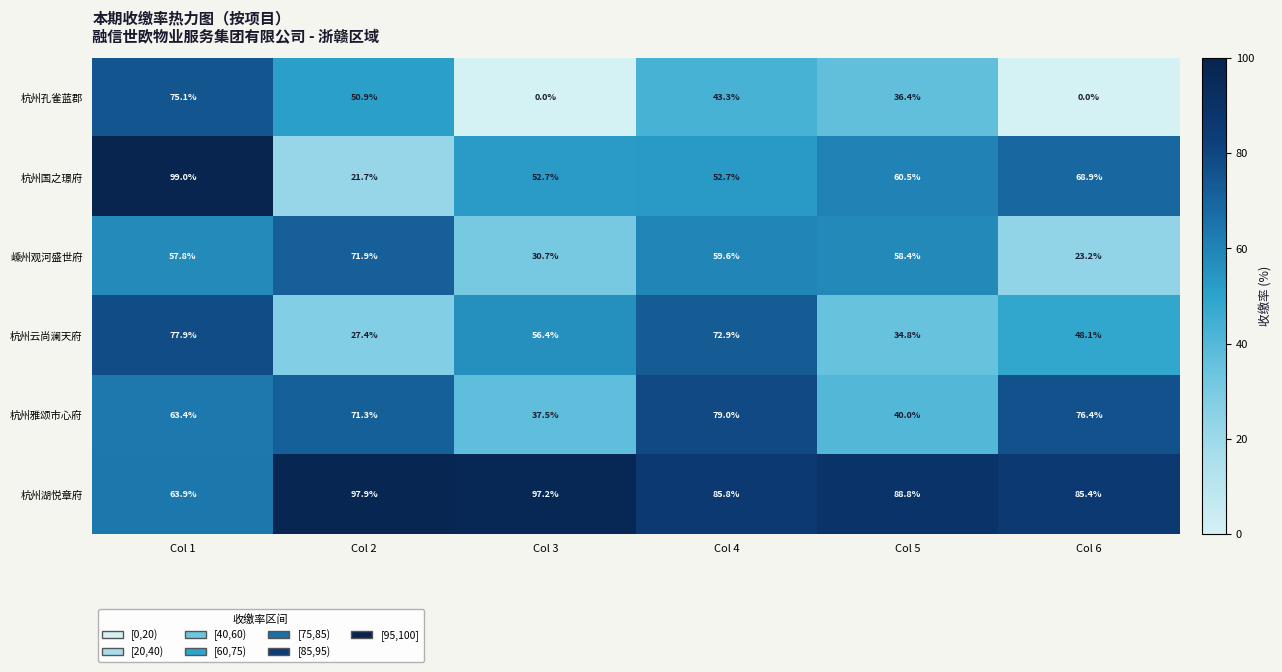

True or false: 杭州雅颂市心府 has a value of 71.3 at Col 2.

True